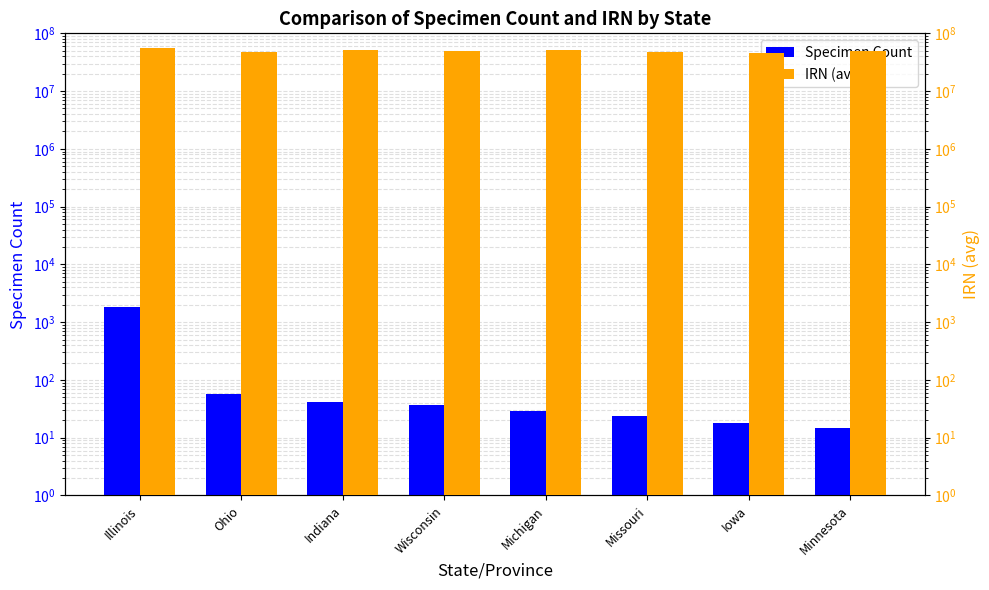

How many series are shown in this chart?

2